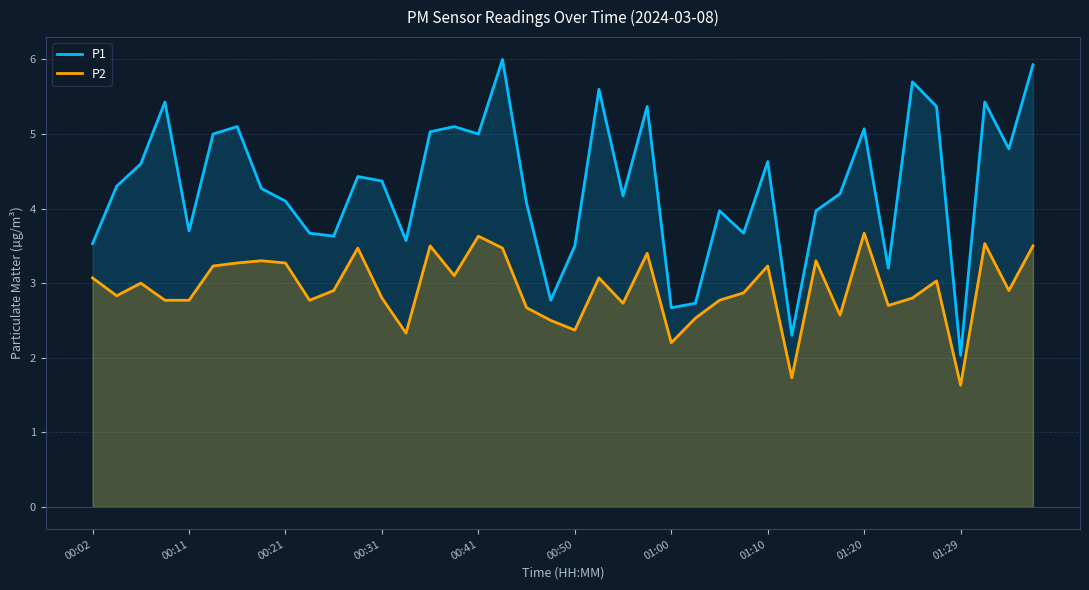

Does the chart display data point markers on the line(s)?

No